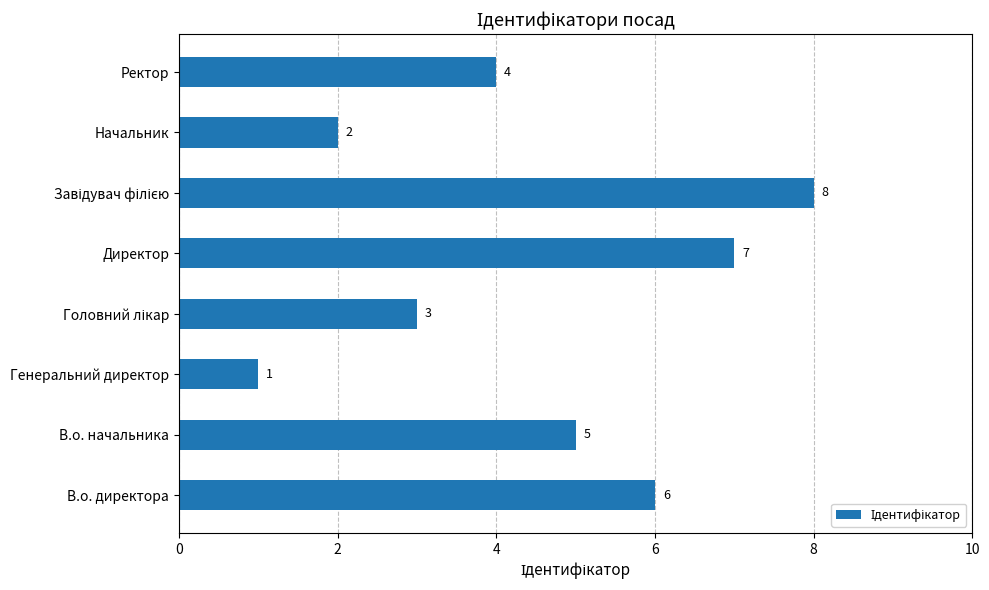

Where is the data nearest to the value 4?

Ректор